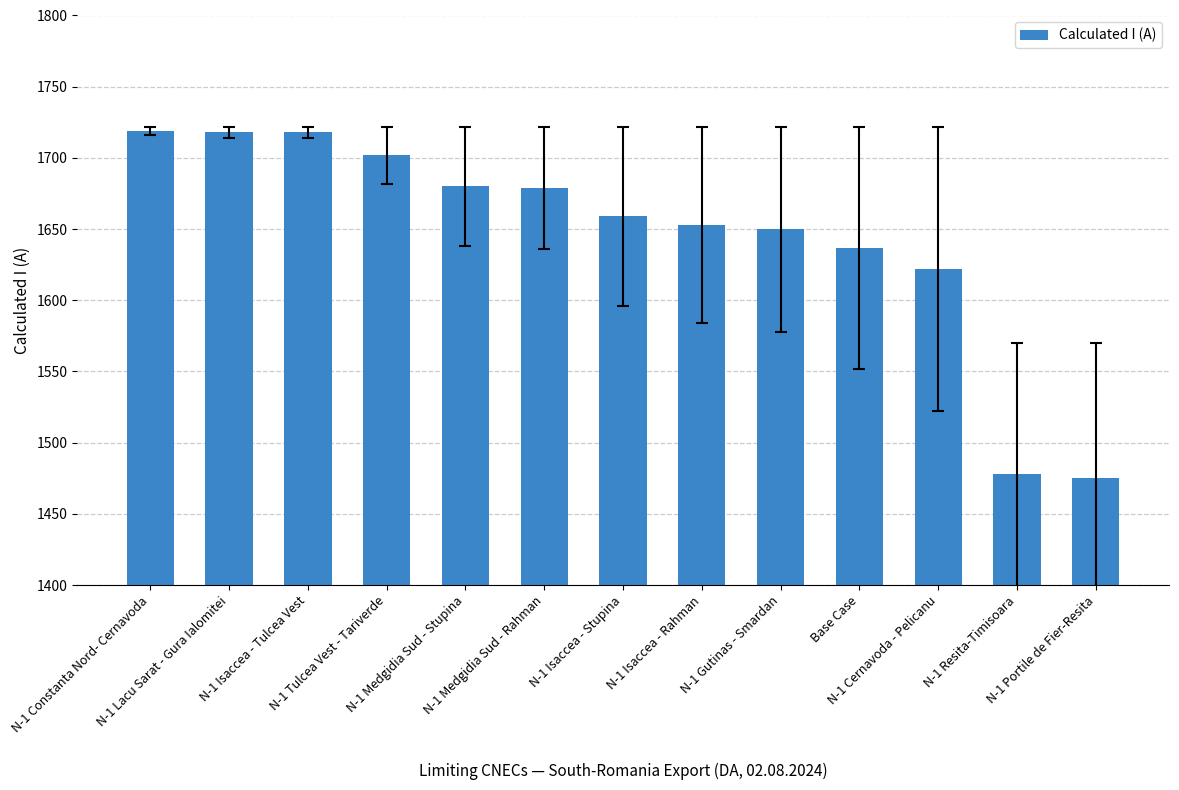

How many categories are shown in the chart?

13